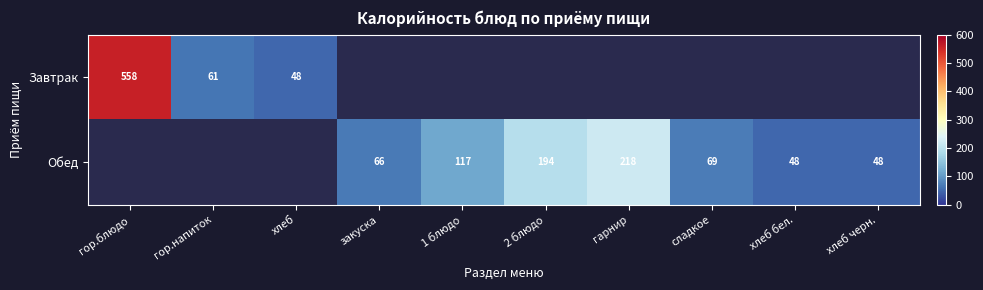

What is the smallest value displayed?

48.0